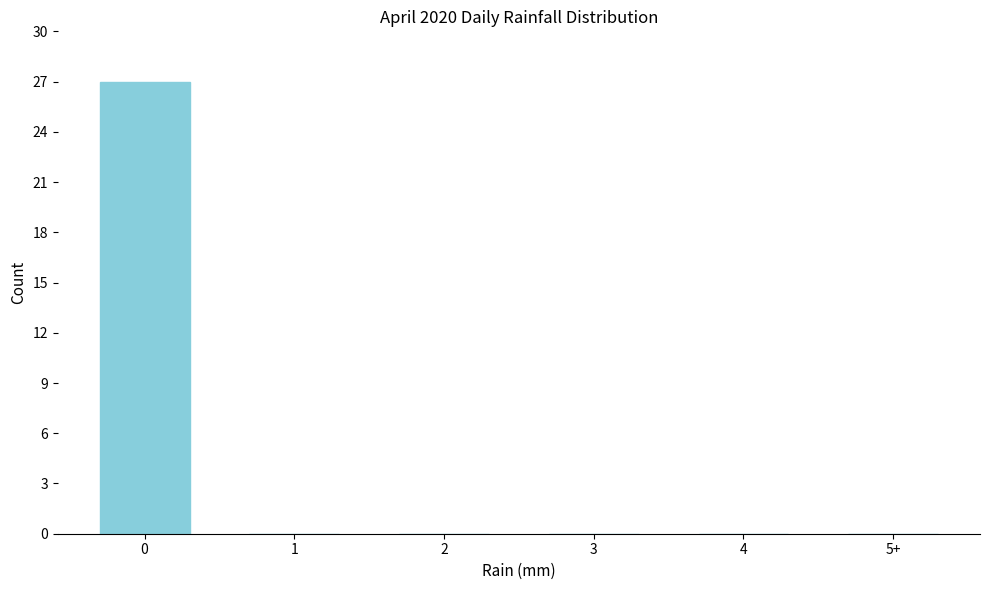

Reading right to left, transcribe all the data shown in this chart.

5+=0	4=0	3=0	2=0	1=0	0=27